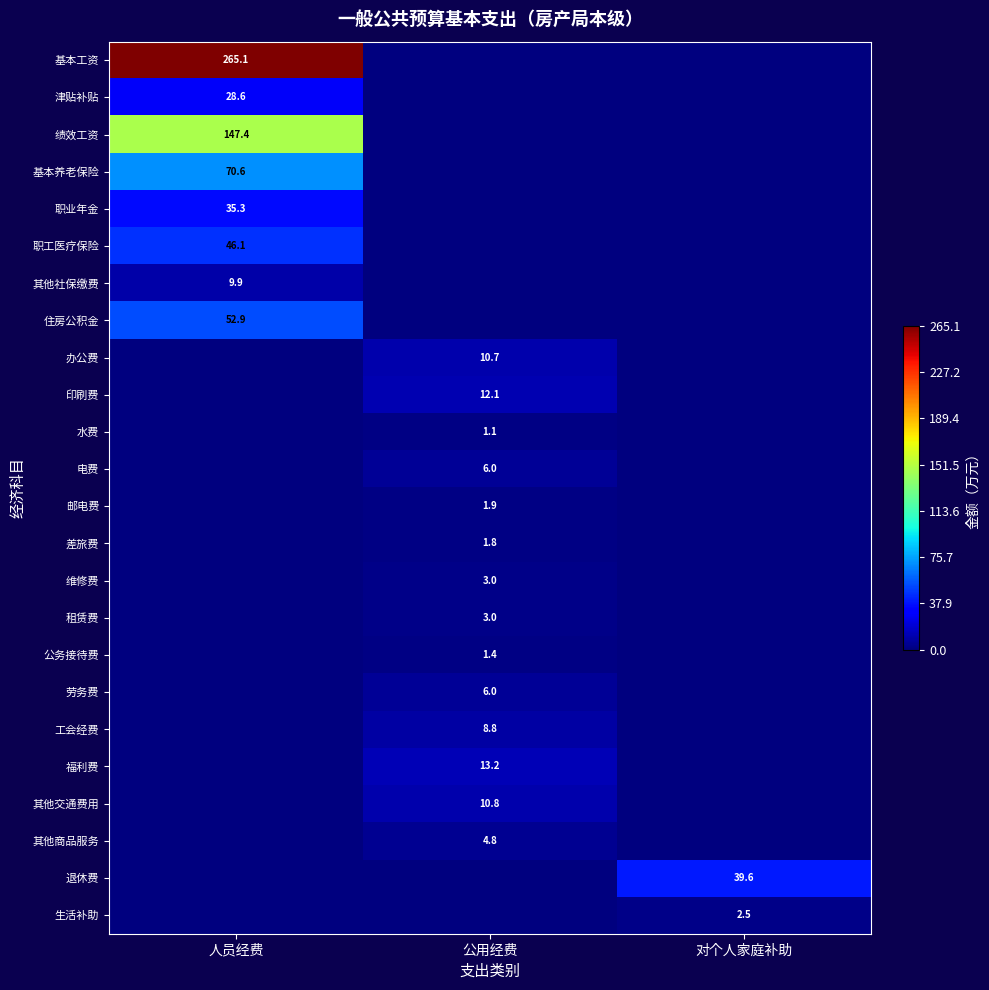

The 职业年金 series shows 35.3 at 人员经费. True or false?

True